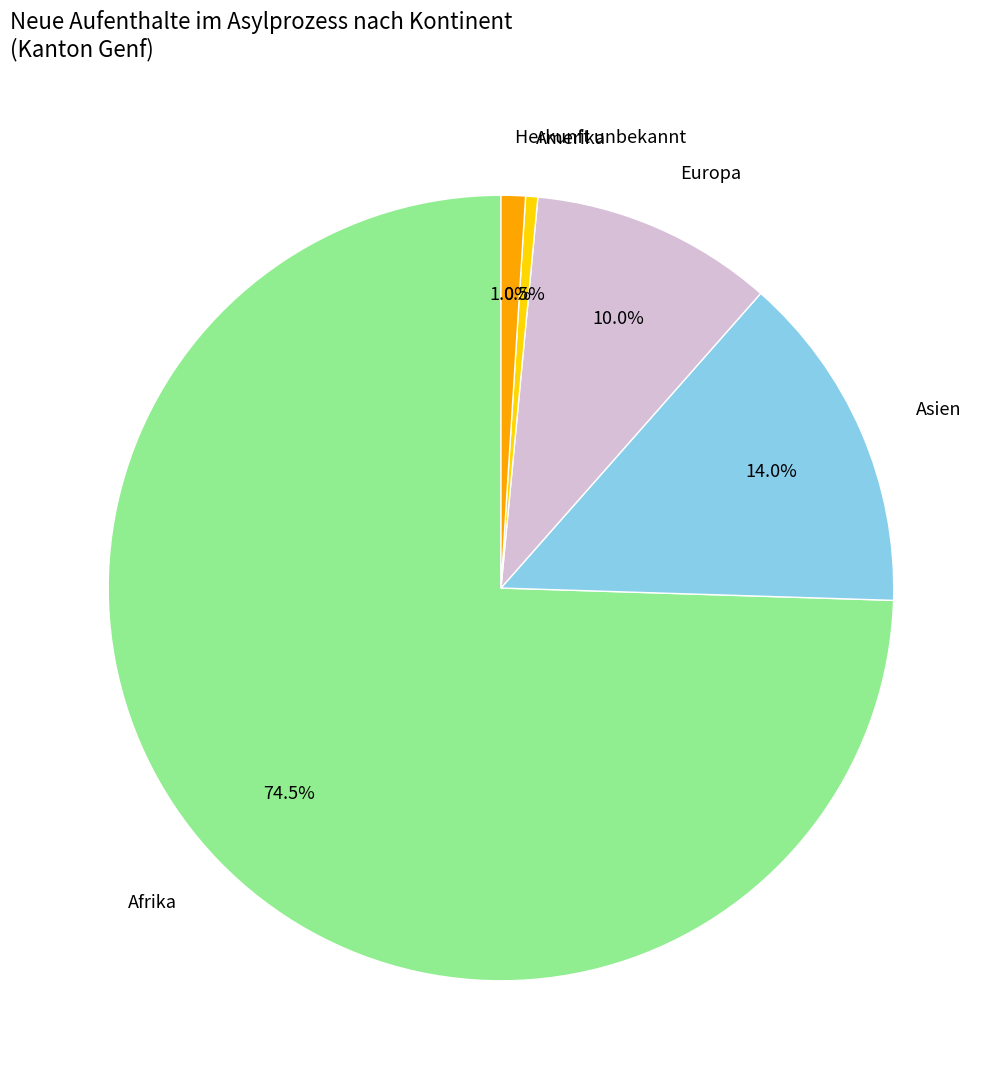

Approximately how many times larger is the value at Europa compared to Asien?

0.7